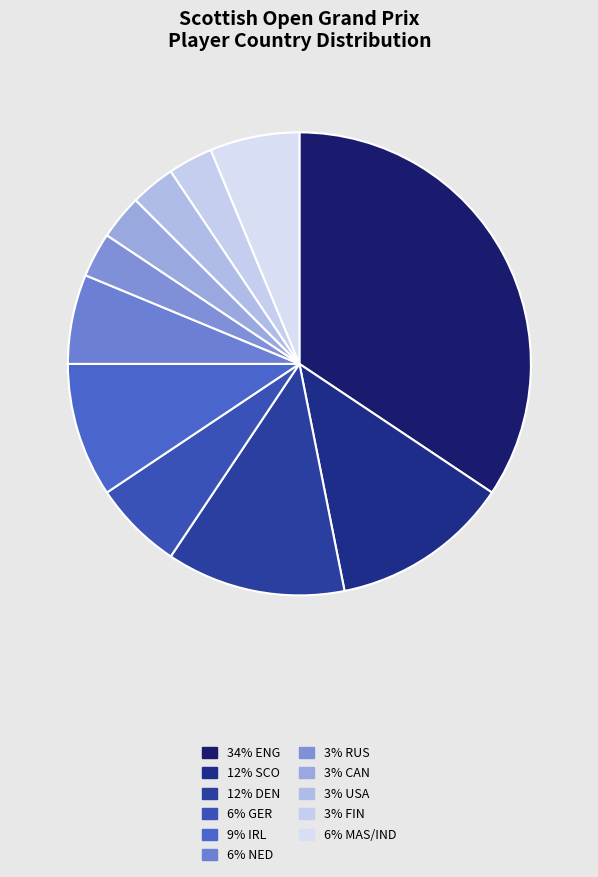

Count the number of slices in the pie.

11